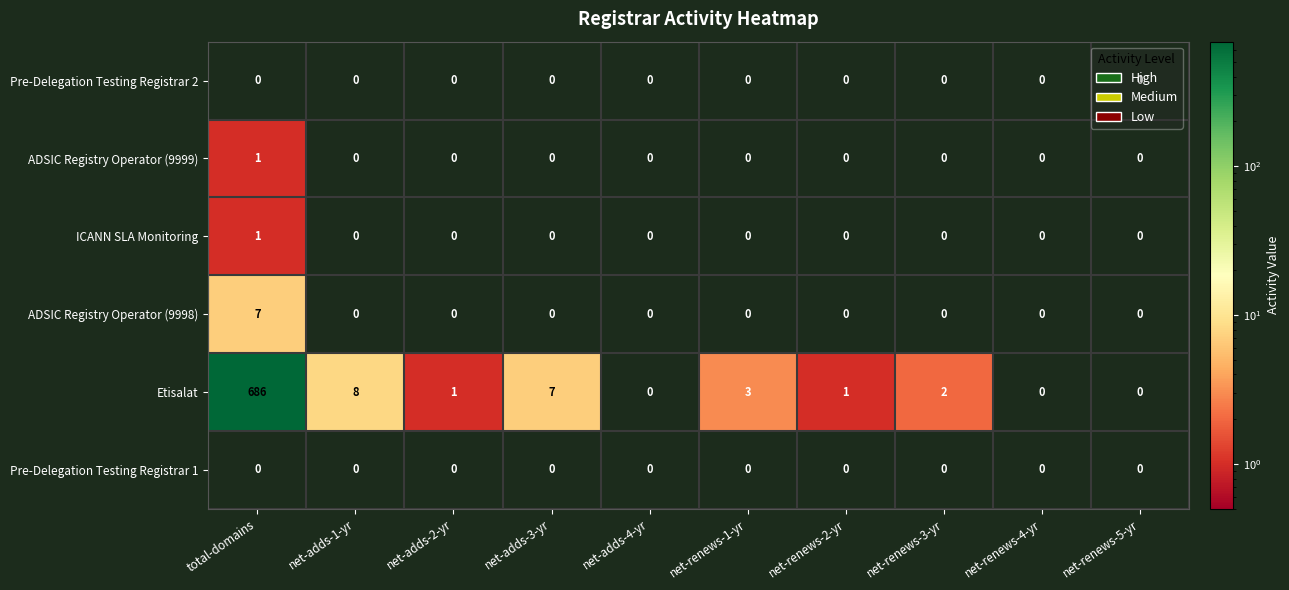

The ICANN SLA Monitoring series shows 1 at total-domains. True or false?

True